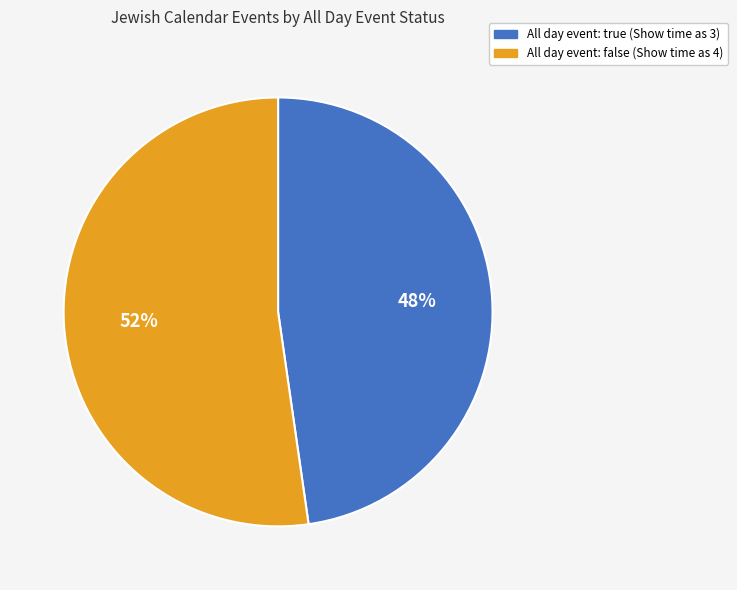

What percentage is the All day event: true (Show time as 3) slice, to the nearest percent?

48%